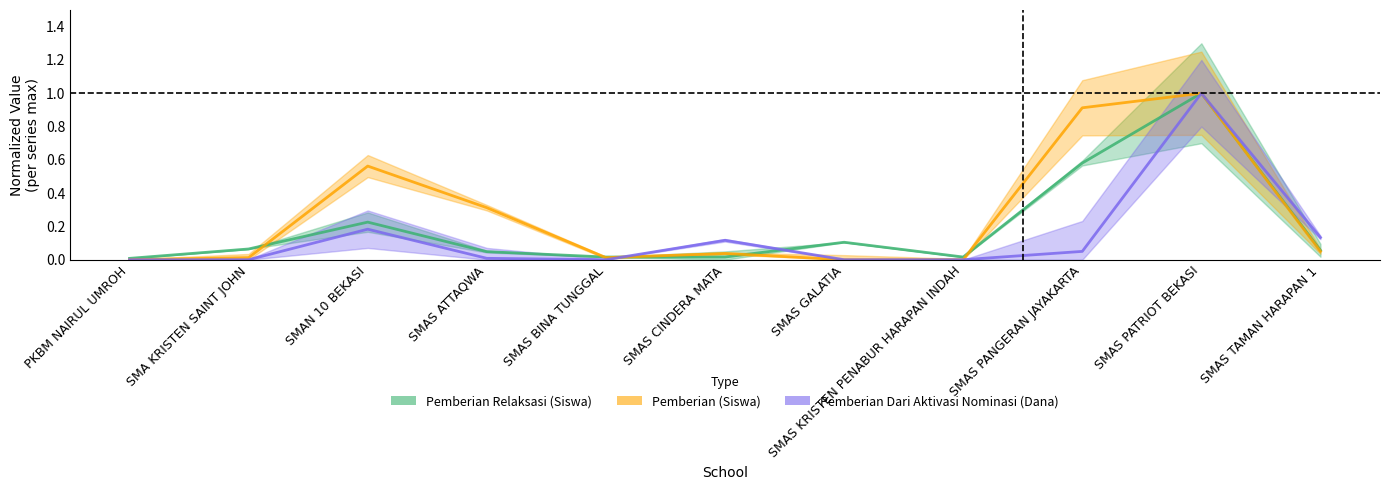

Which series has the widest spread of values?

Pemberian (Siswa)